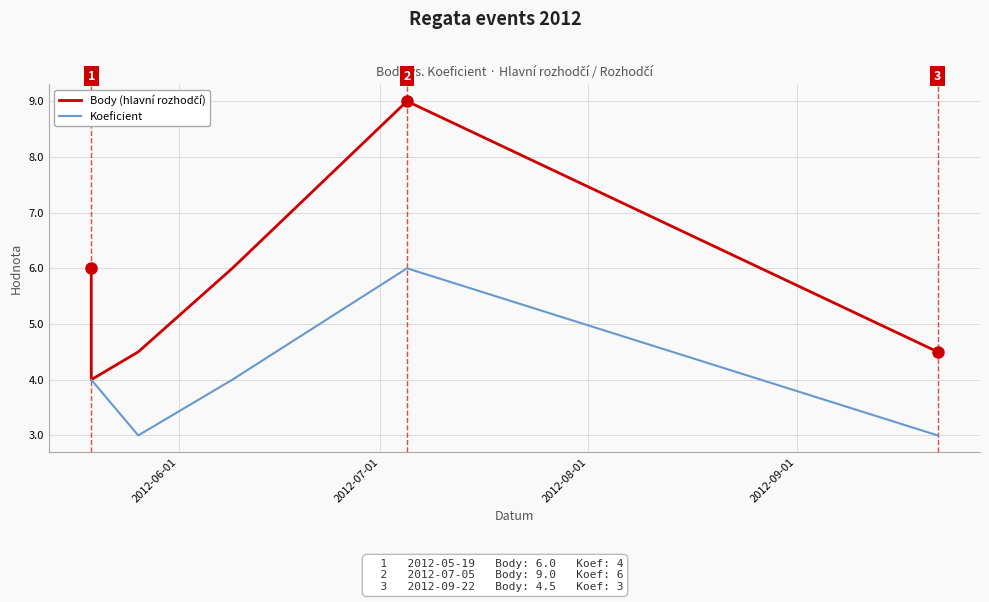

What is the difference between the second highest and second lowest values in the Koeficient series?

1.0